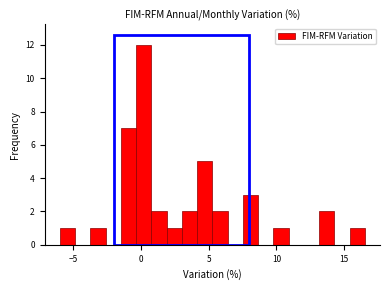

Around what value on the x-axis is the tallest bar? Give the approximate position of its centre, as read against the axis.

0.0